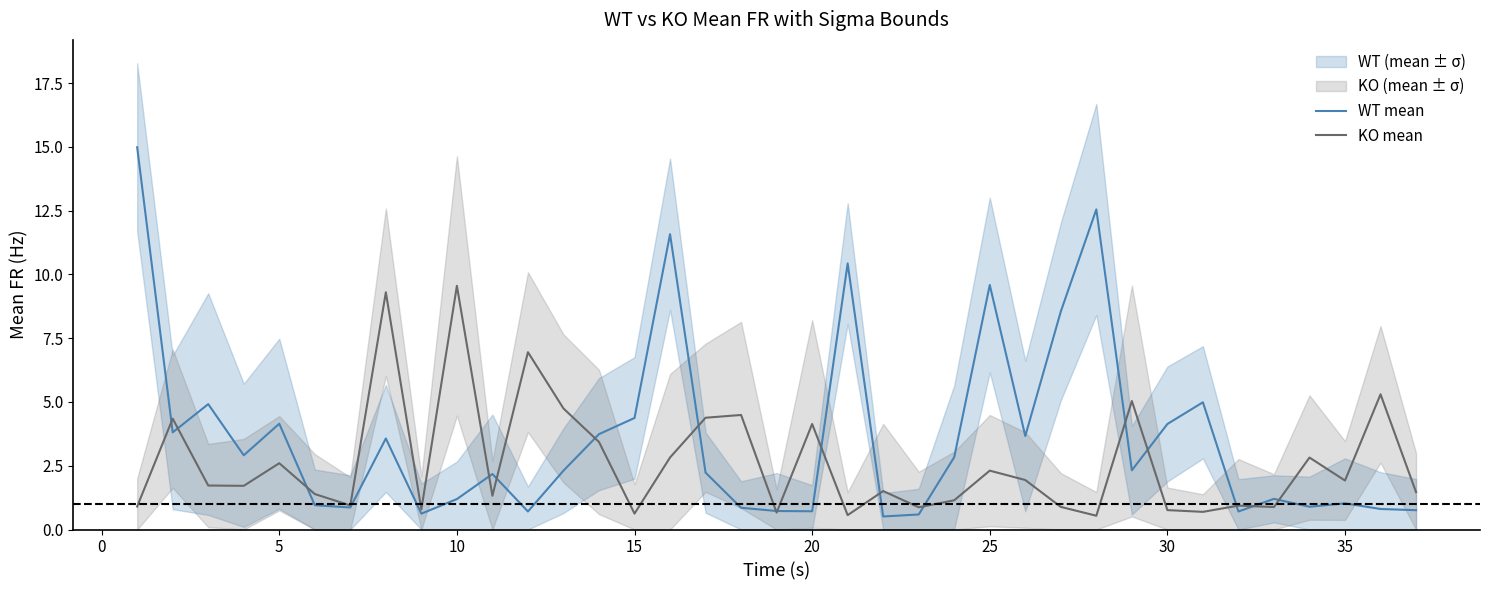

The WT mean series shows 4.1 at 30. True or false?

True